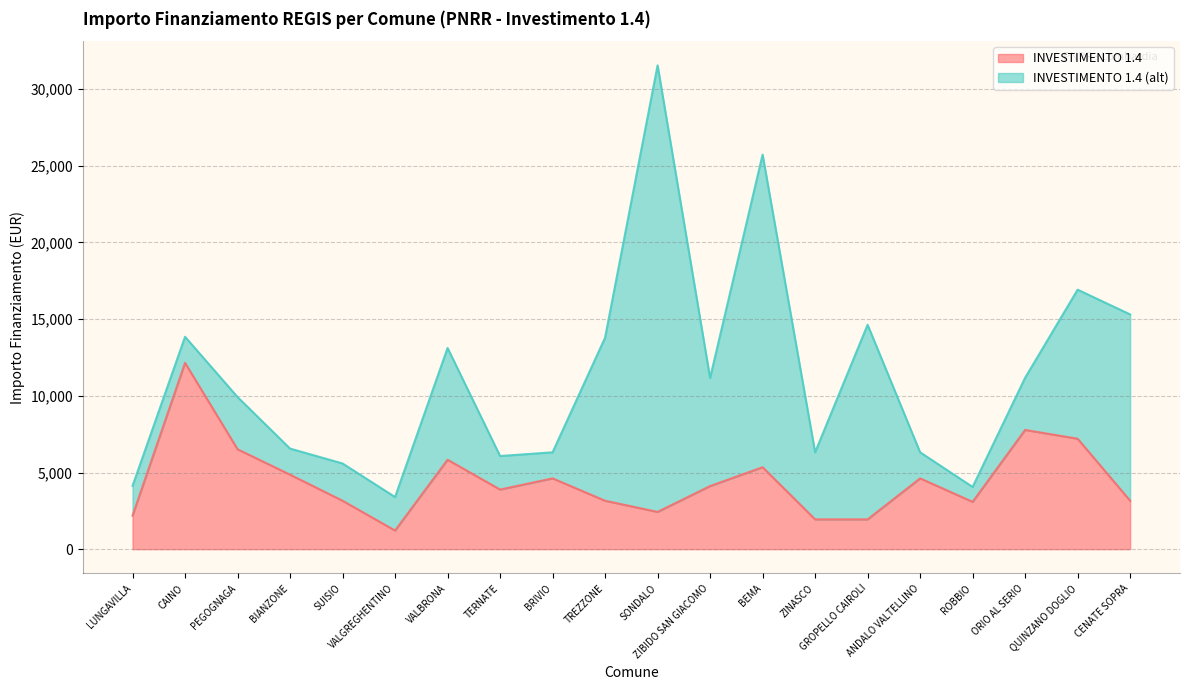

What is the smallest value displayed?

1215